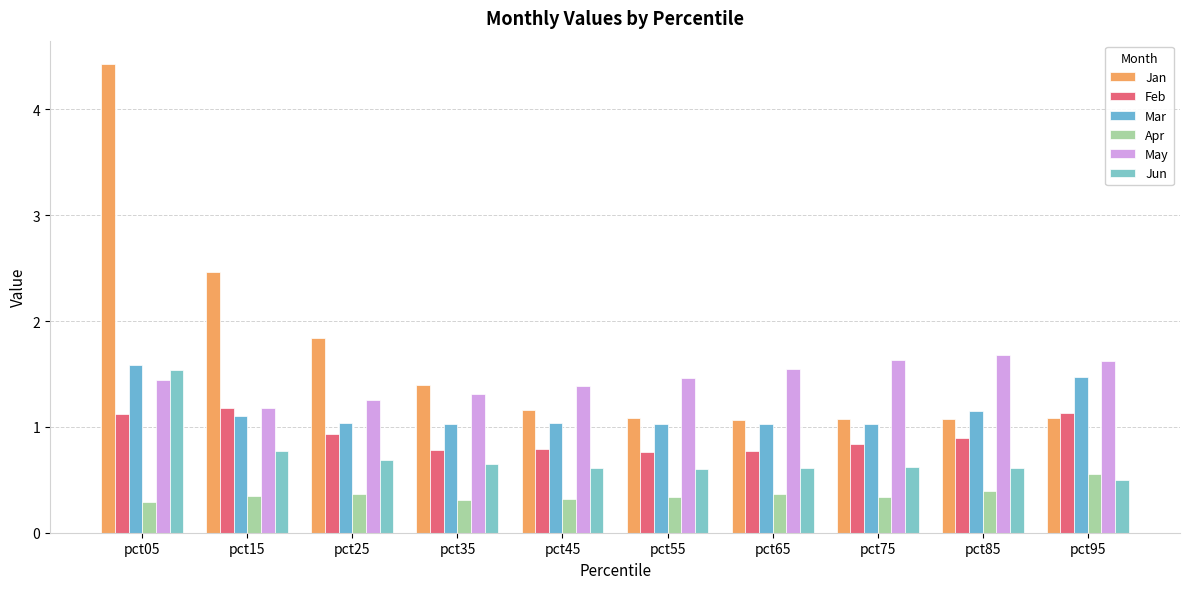

Which has a higher value, pct85 or pct65?

pct85